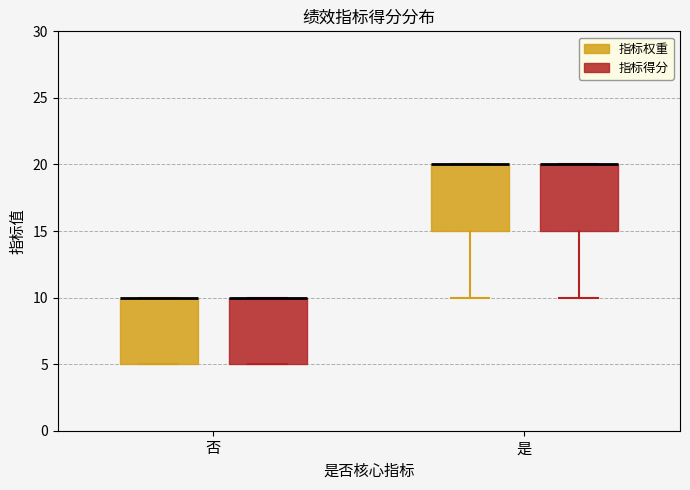

Where is the lower edge of the box for 否 (指标权重) on the y-axis? The values are not printed on the chart, so give them approximately, as read against the axis.

5